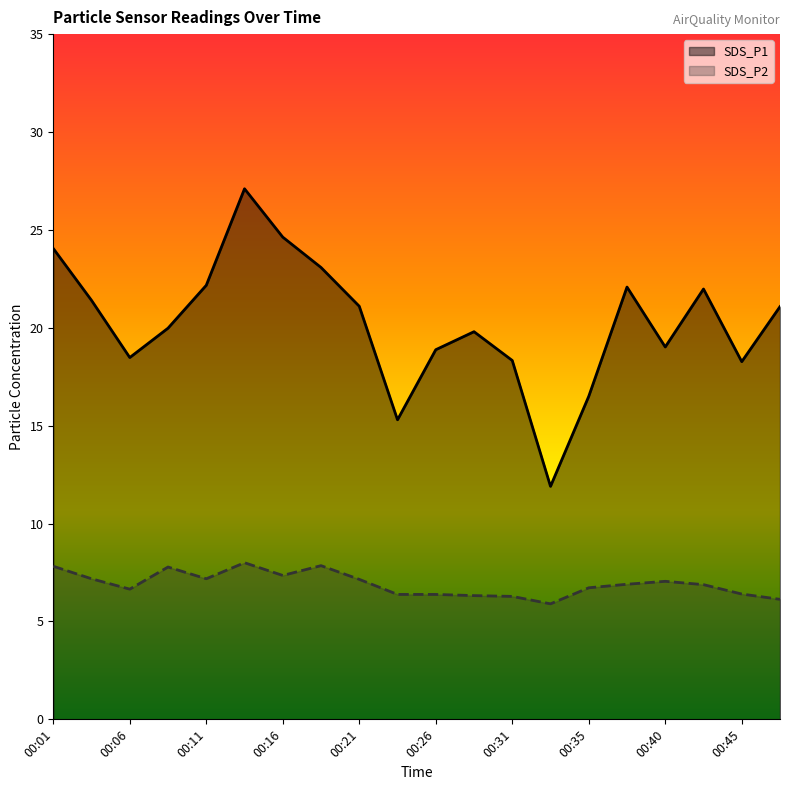

True or false: SDS_P1 and SDS_P2 cross at least once.

False